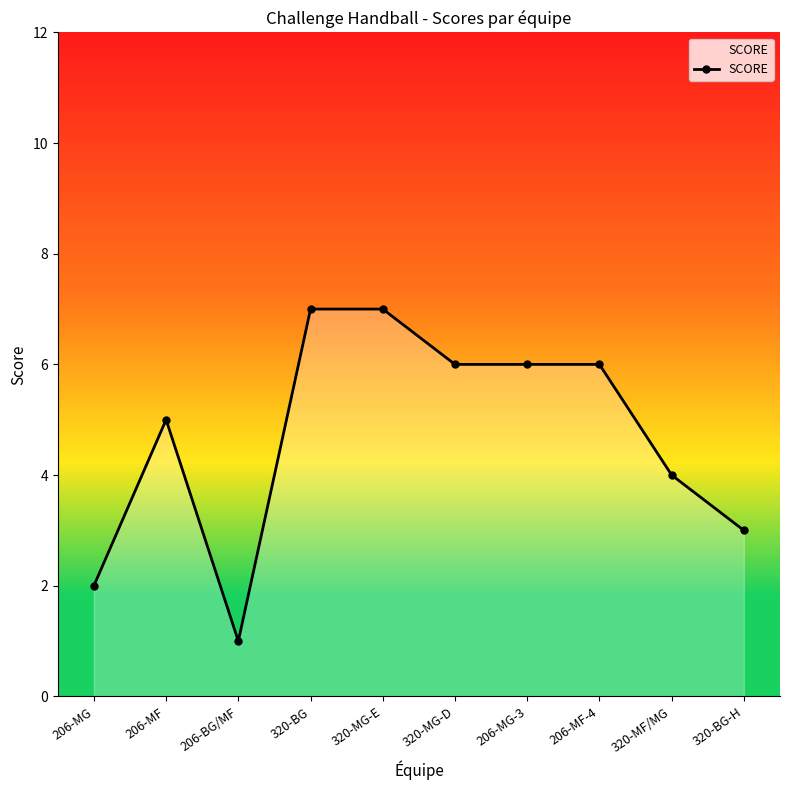

What is the value of the 5th point from the left?

7